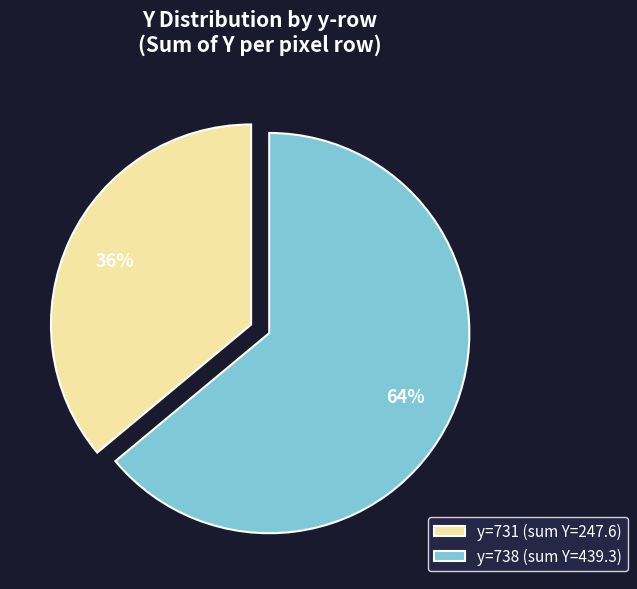

The y=738 (sum Y=439.3) slice represents 64% of the pie. True or false?

True